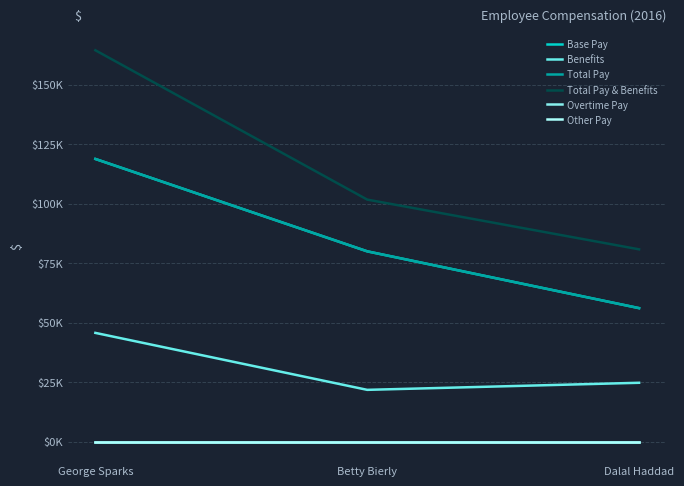

Which label corresponds to the largest value in the chart?

George Sparks